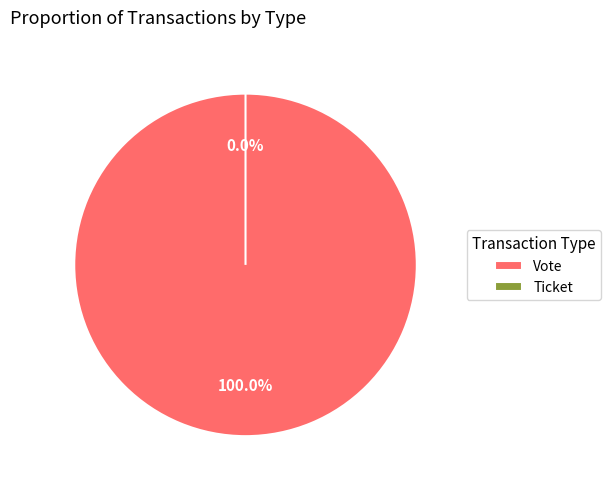

Between Vote and Ticket, which is larger?

Vote